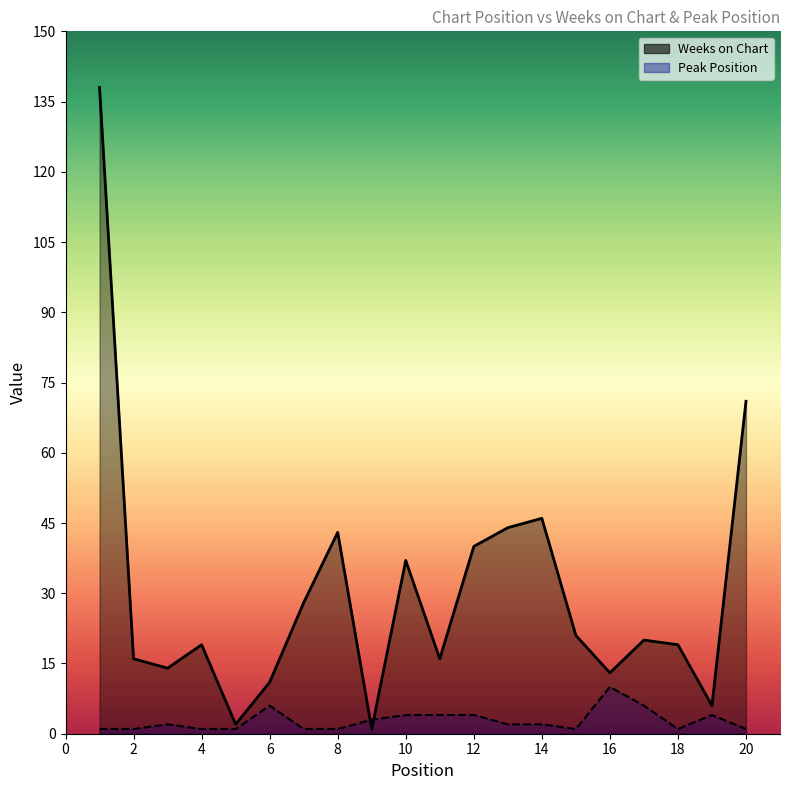

What is the average value of the Weeks on Chart series?

30